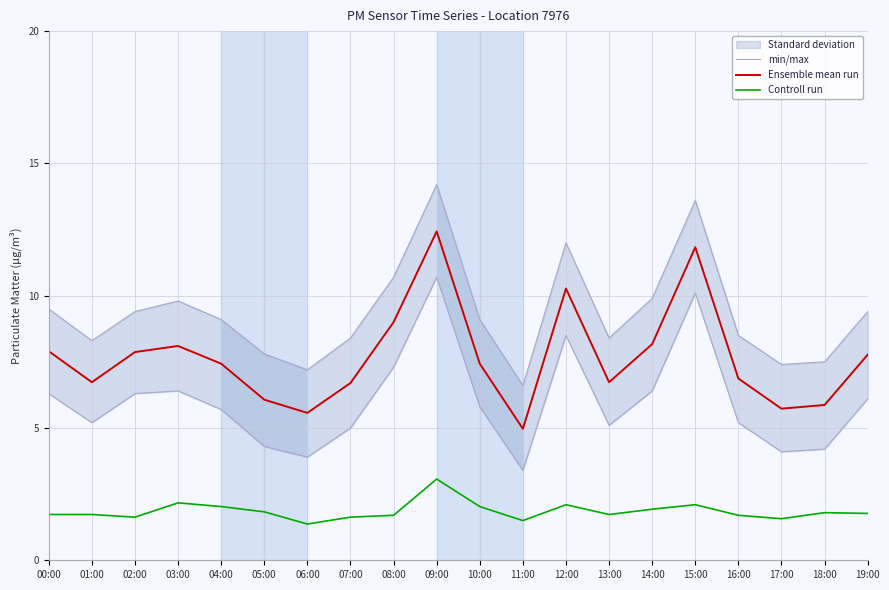

At 17:00, list the series in order from largest to smallest.

min/max, Ensemble mean run, Controll run